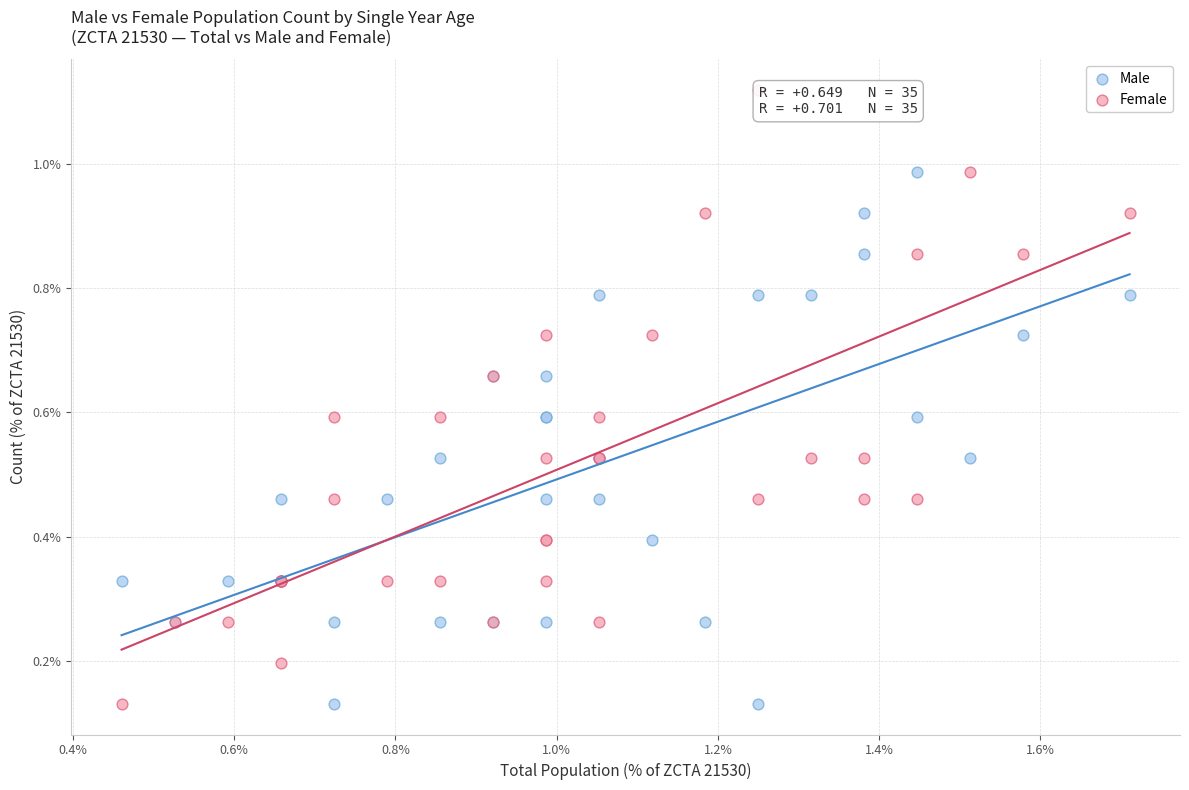

What are all the series names shown in the legend?

Male, Female